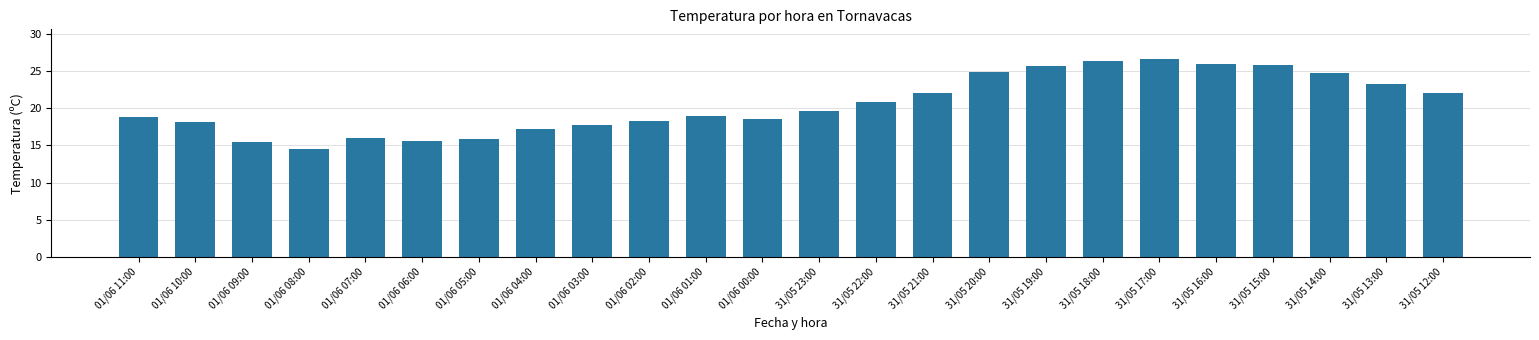

The value at 31/05 23:00 is 19.6. True or false?

True